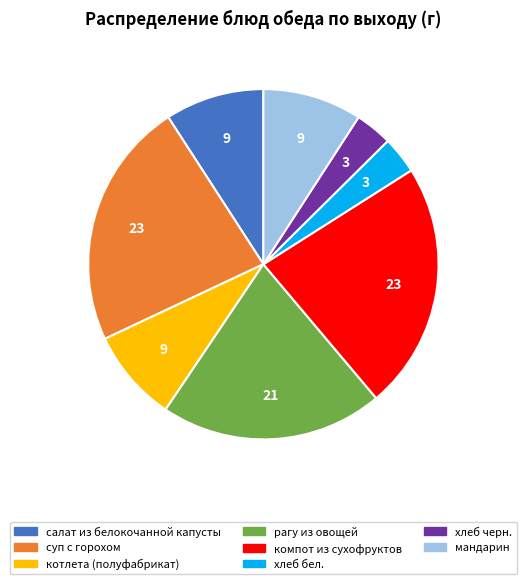

Does хлеб бел. account for over 50% of the chart?

No